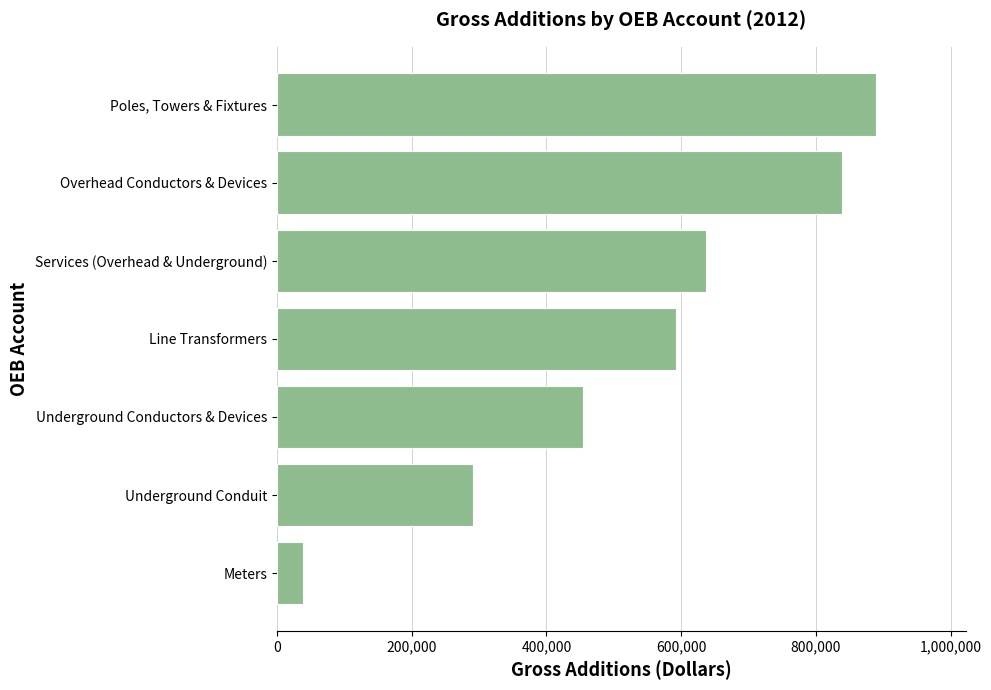

Does the chart contain stacked bars?

No